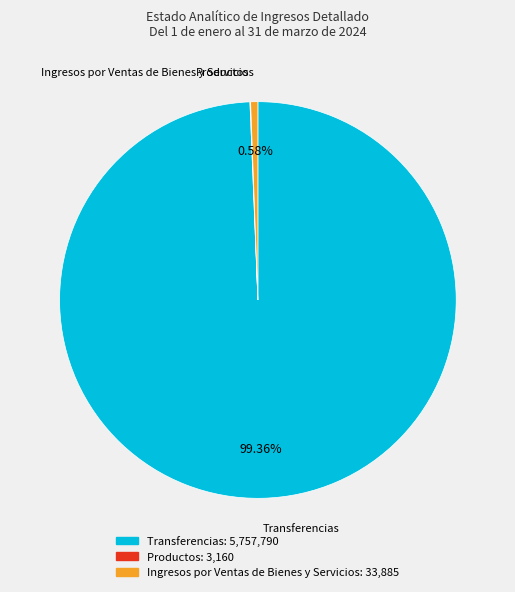

Is there any slice that represents more than half of the pie?

Yes